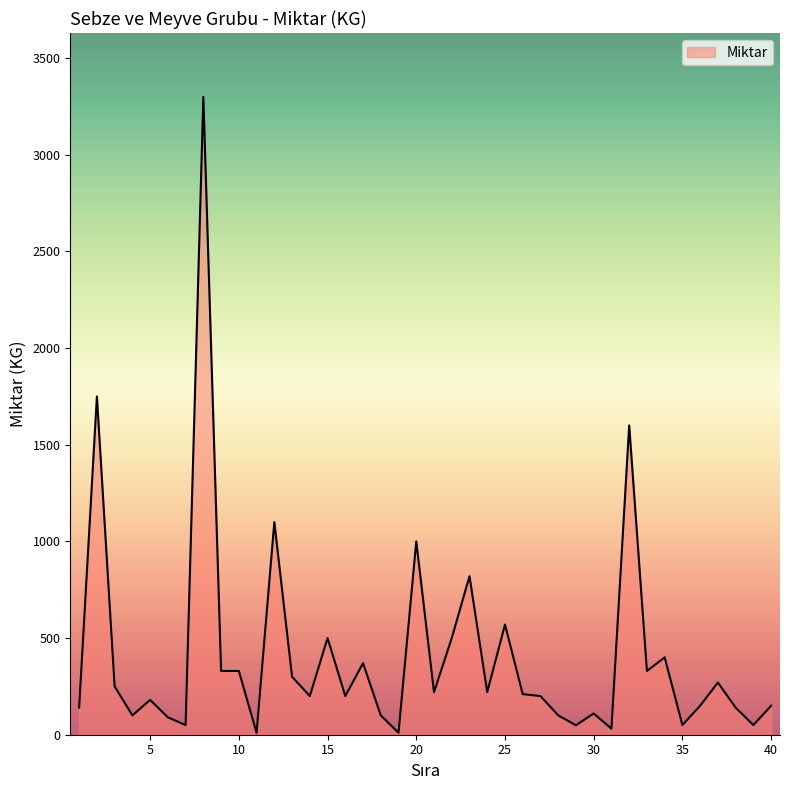

What is the greatest value displayed?

3300